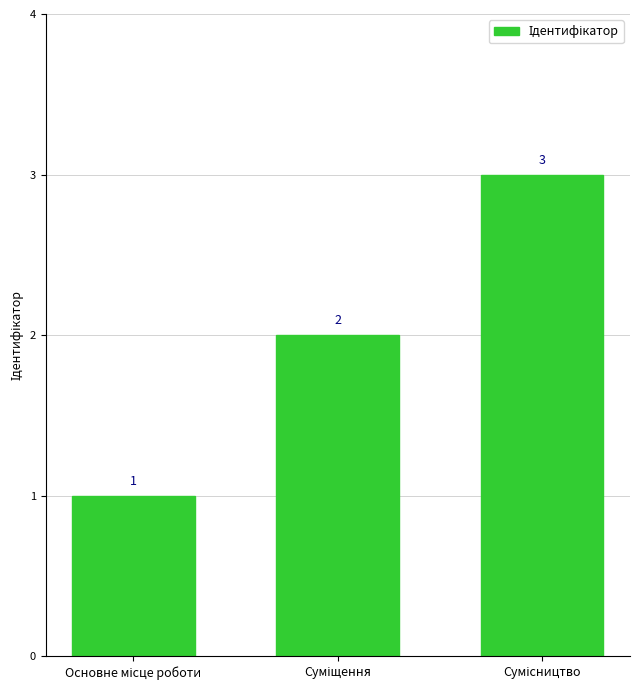

What is the value of the 1st bar from the left?

1